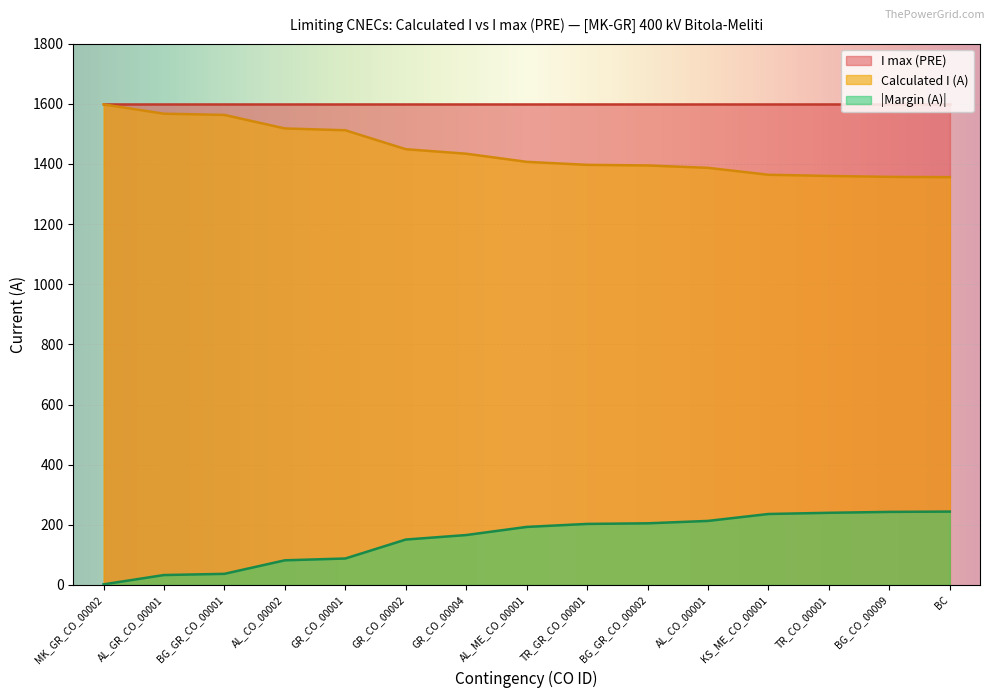

What is the label of the 3rd point from the left?

BG_GR_CO_00001